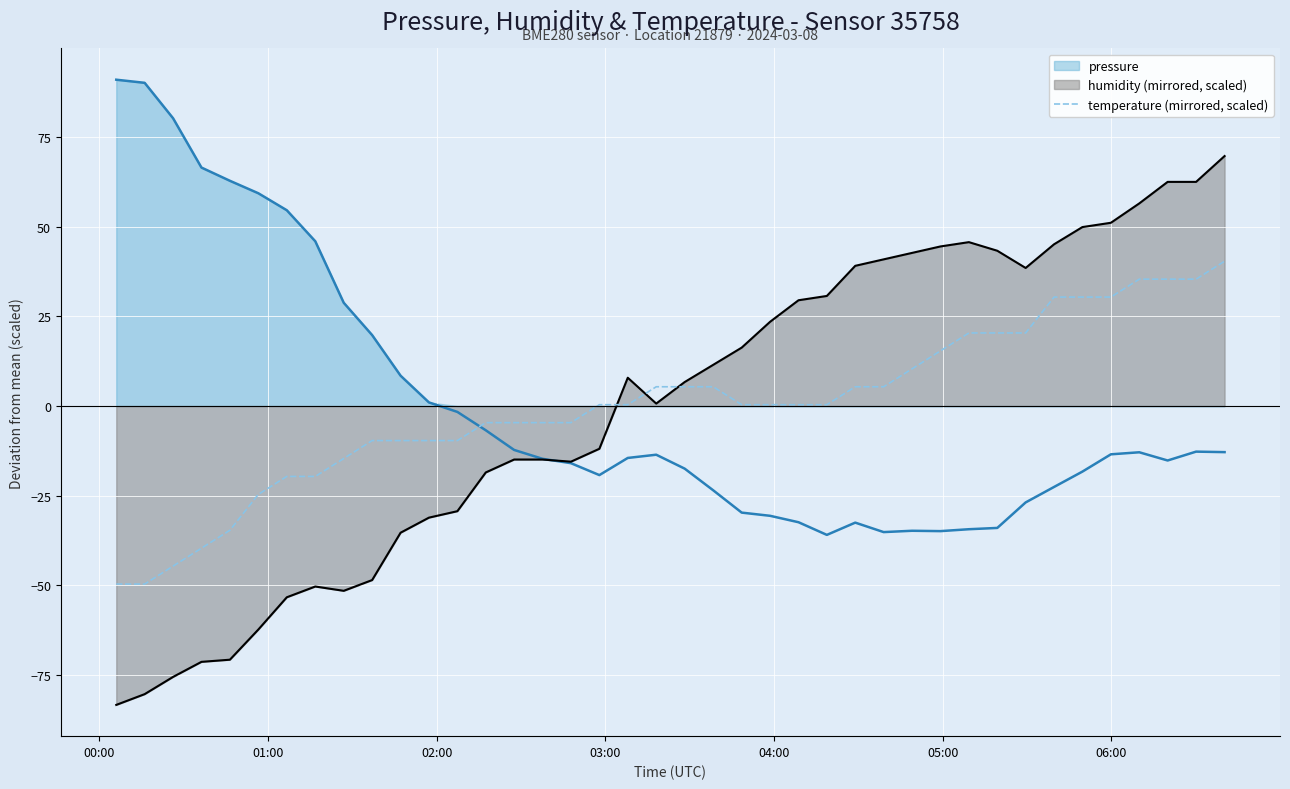

What is the lowest value of the temperature (mirrored, scaled) series?

-49.6